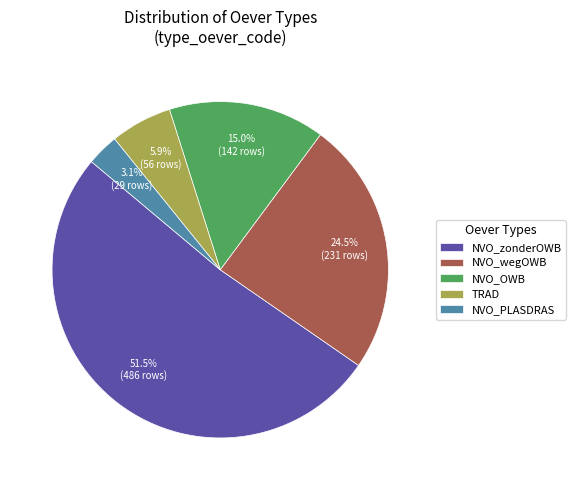

Which slice is the smallest?

NVO_PLASDRAS